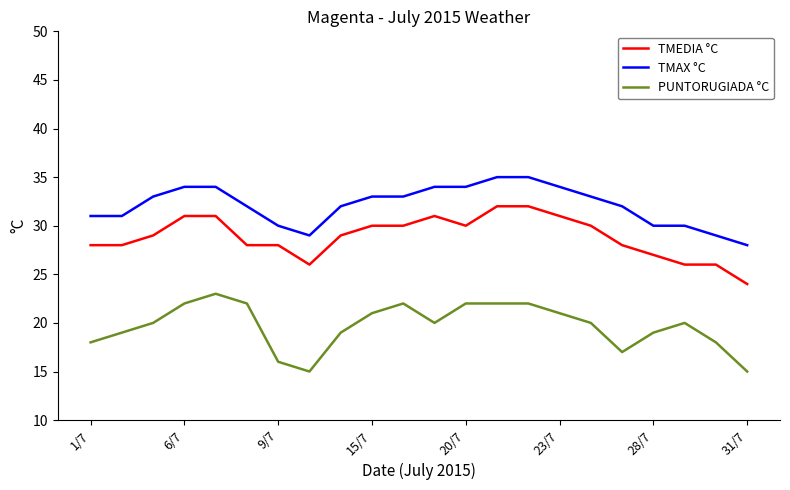

What is the maximum value shown in the chart?

35